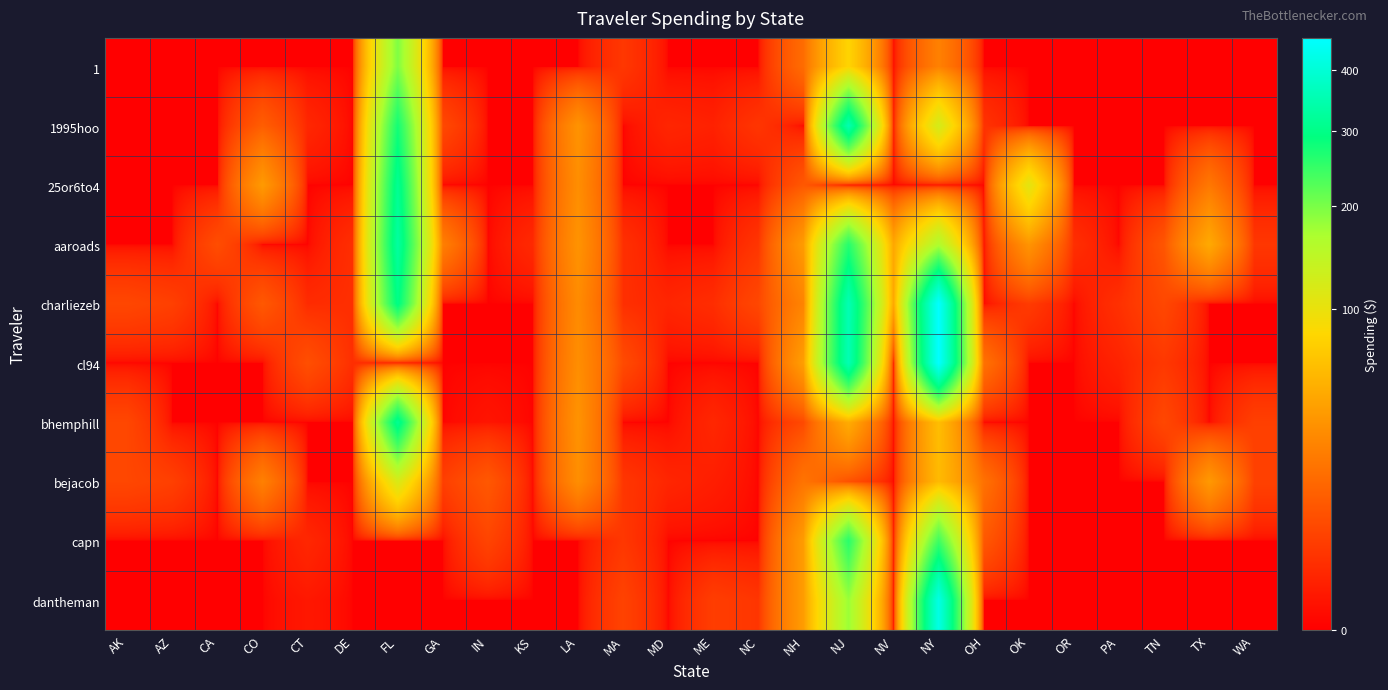

What is the total value across all series at NV?

90.0